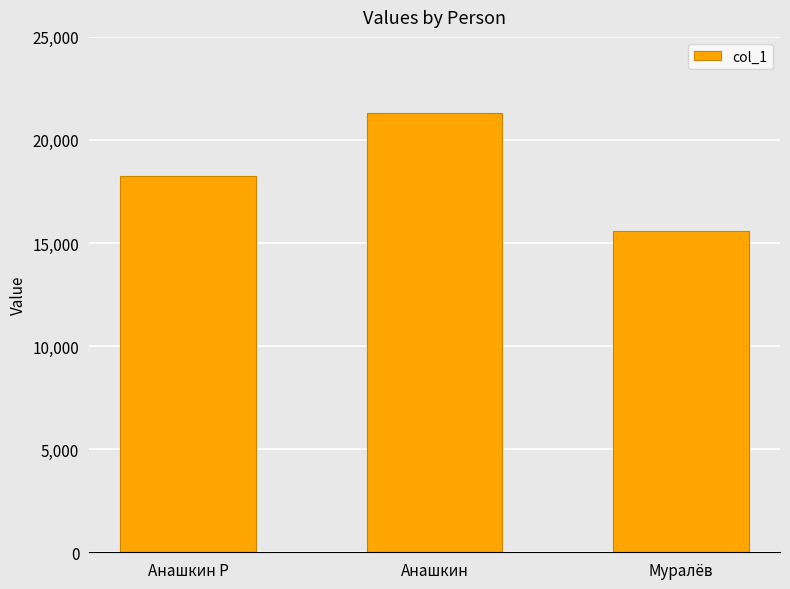

Reading left to right, extract all data points from this chart.

Анашкин Р=18250	Анашкин=21300	Муралёв=15600